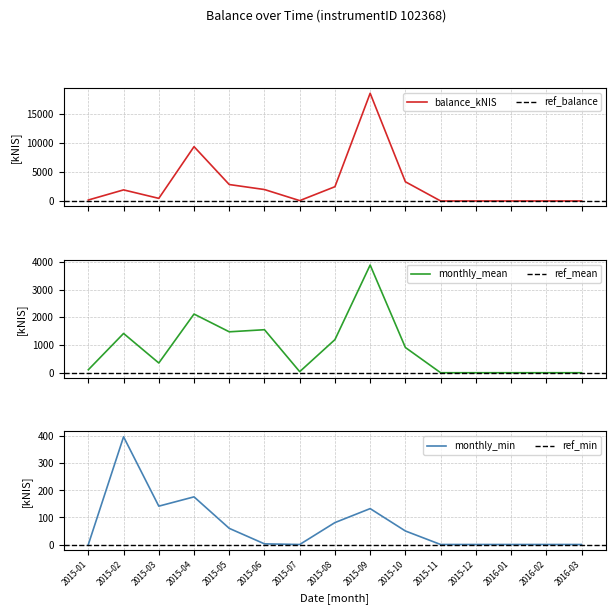

What is the average value of the balance_kNIS series?

2746.3